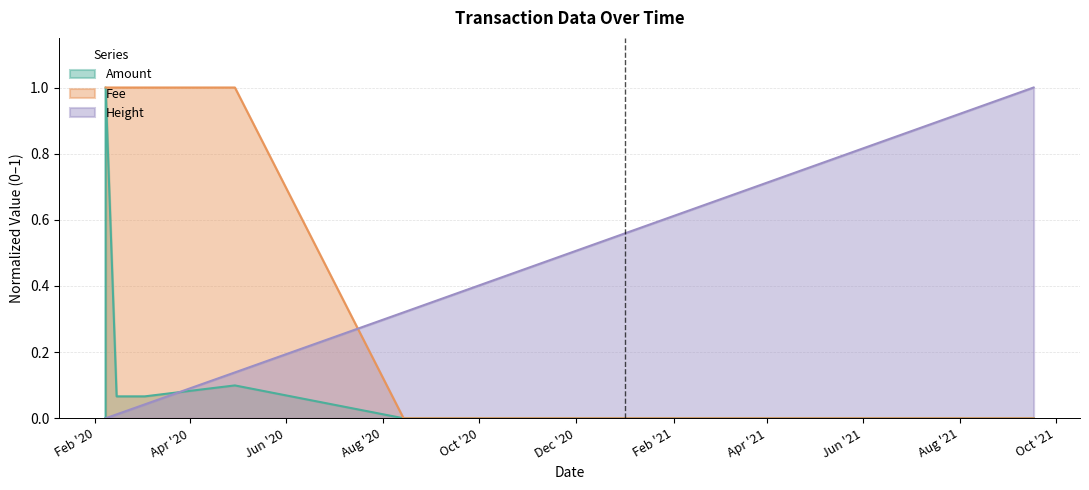

What is the difference between the highest and lowest values at 2021-09-16 17:58:36?

1.0